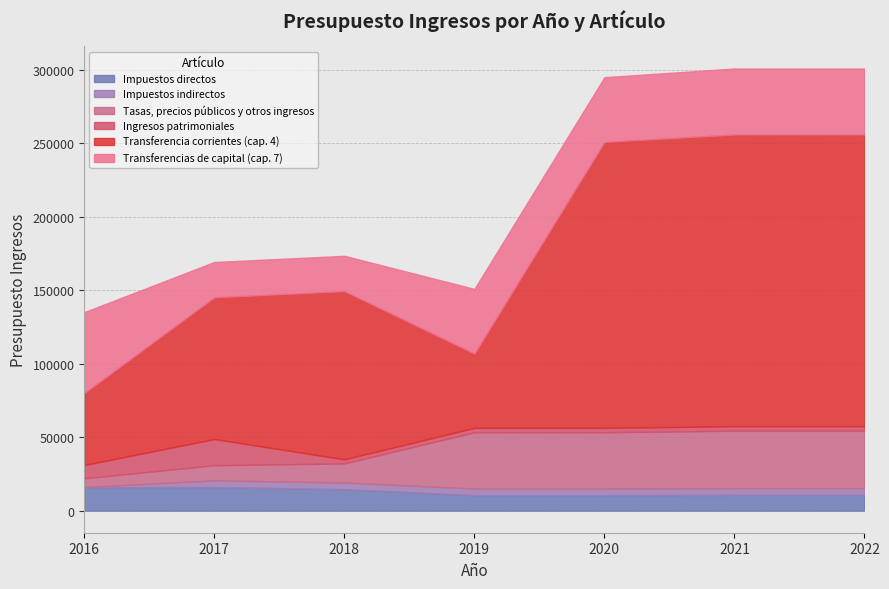

Rank the series by their maximum value, from lowest to highest.

Impuestos indirectos, Impuestos directos, Ingresos patrimoniales, Tasas, precios públicos y otros ingresos, Transferencias de capital (cap. 7), Transferencia corrientes (cap. 4)